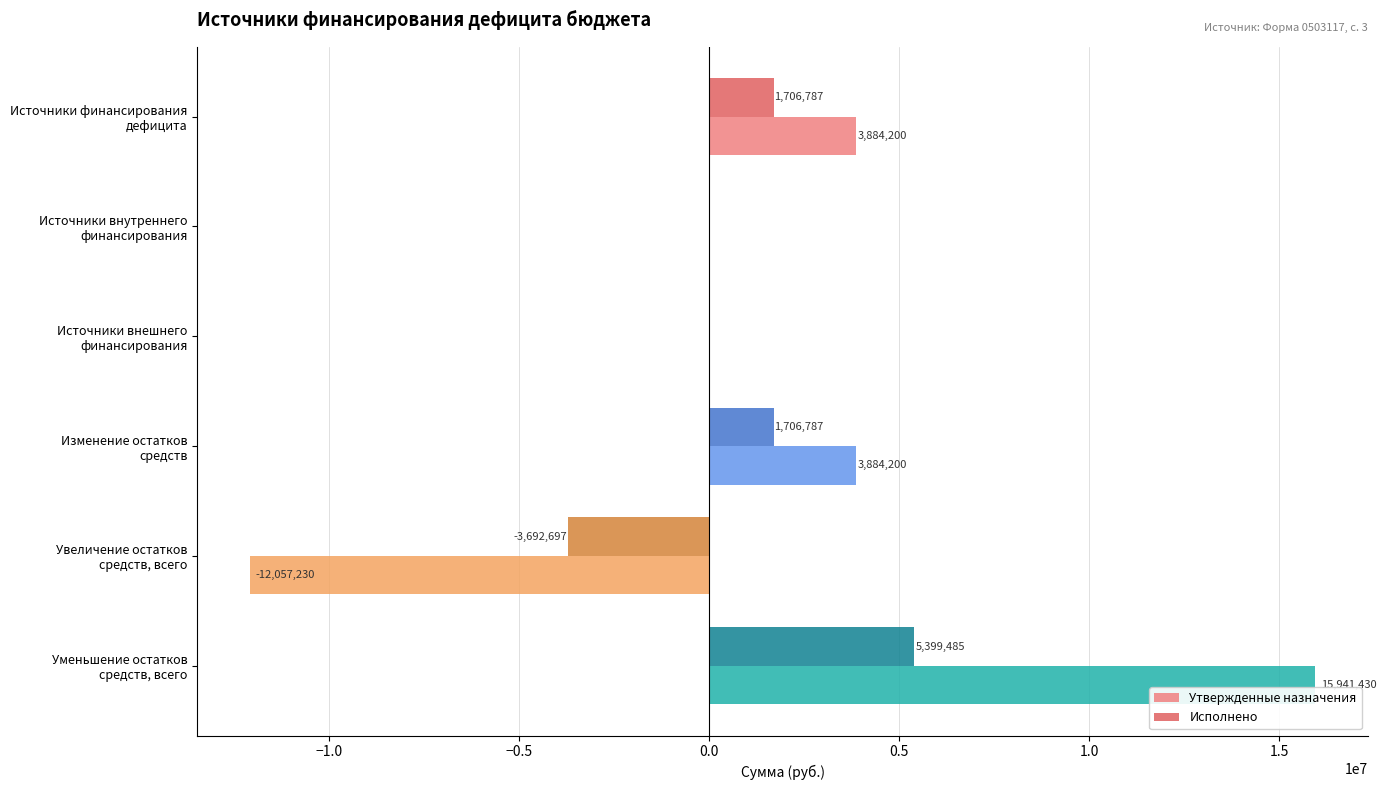

How many categories are shown in the chart?

6